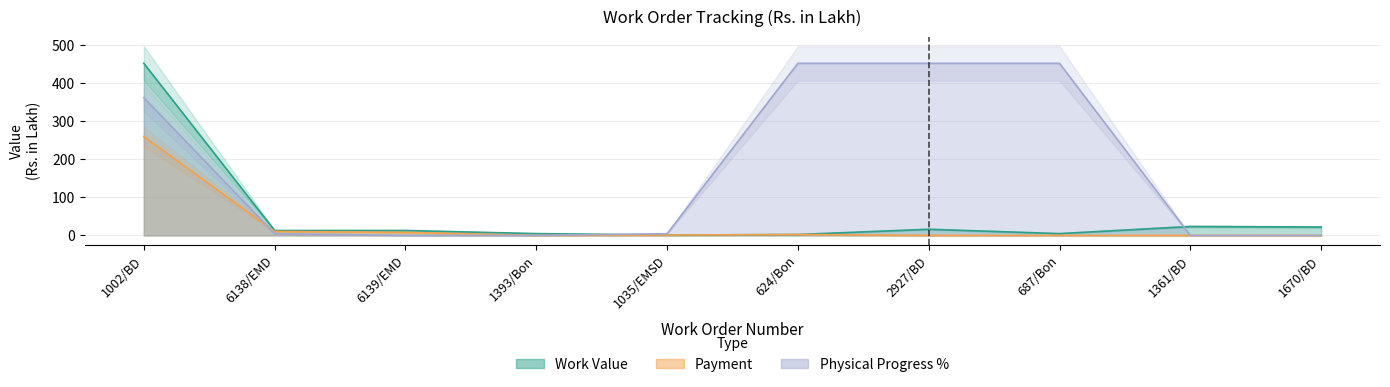

Reading left to right, what are all the values shown in this chart?

Work Value: 450.9	12.8	12.9	4.7	0.9	2.4	16.1	4.7	23.4	22.0
Payment: 259.2	10.4	8.0	0.0	0.9	2.4	0.0	0.0	0.0	0.0
Physical Progress %: 360.8	4.5	0.0	0.0	4.5	450.9	450.9	450.9	0.0	0.0